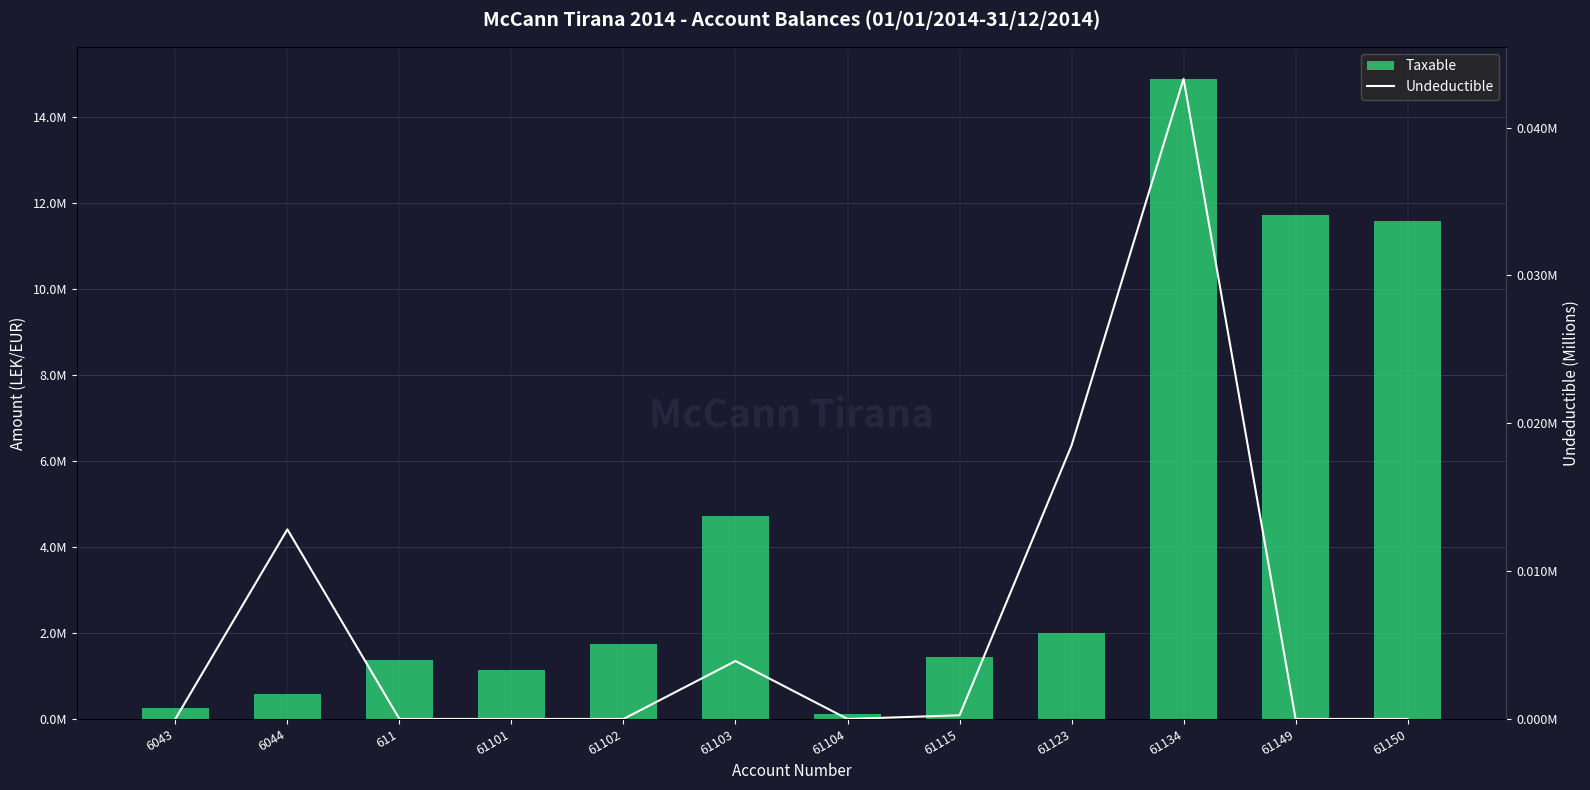

How many groups of bars are there?

12